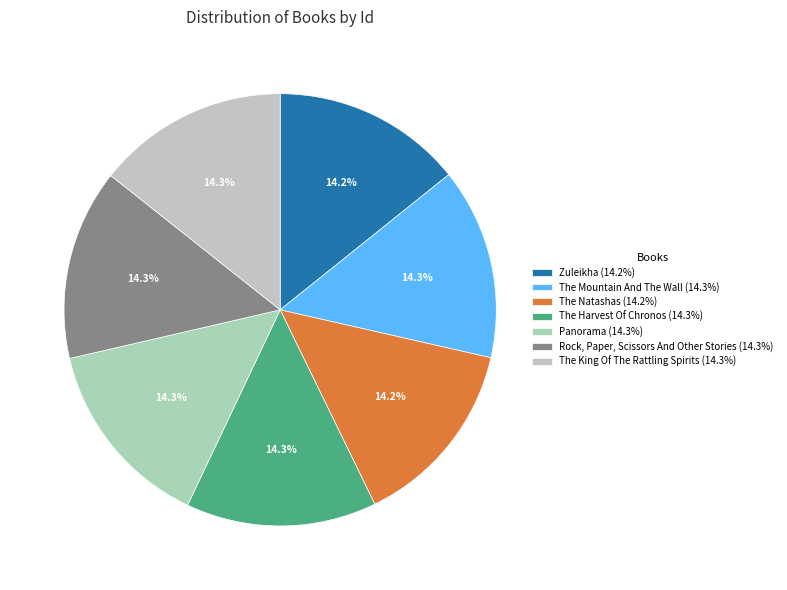

To the nearest percent, what is the average slice percentage?

14%